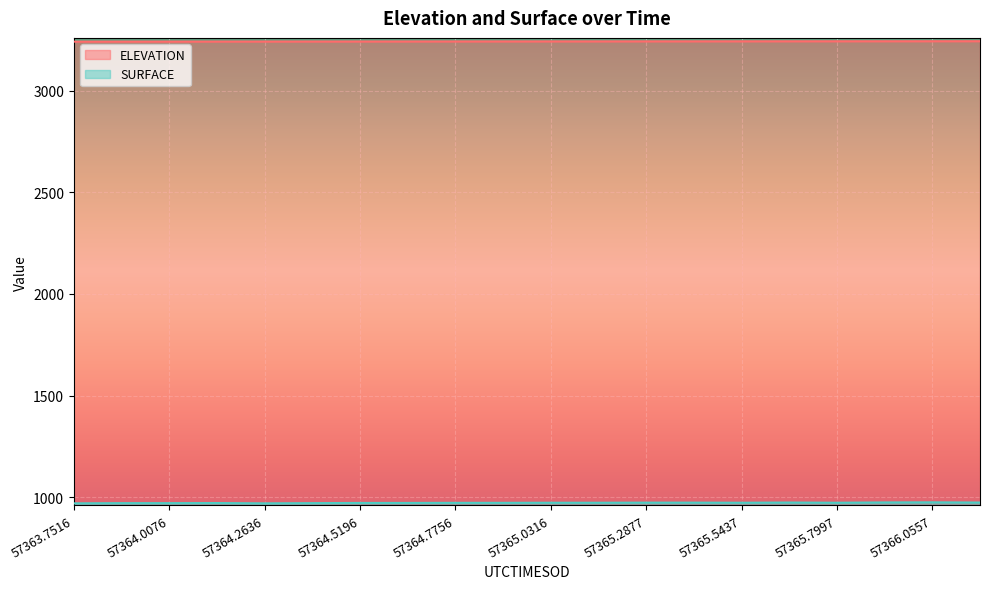

How many lines are shown in the chart?

2